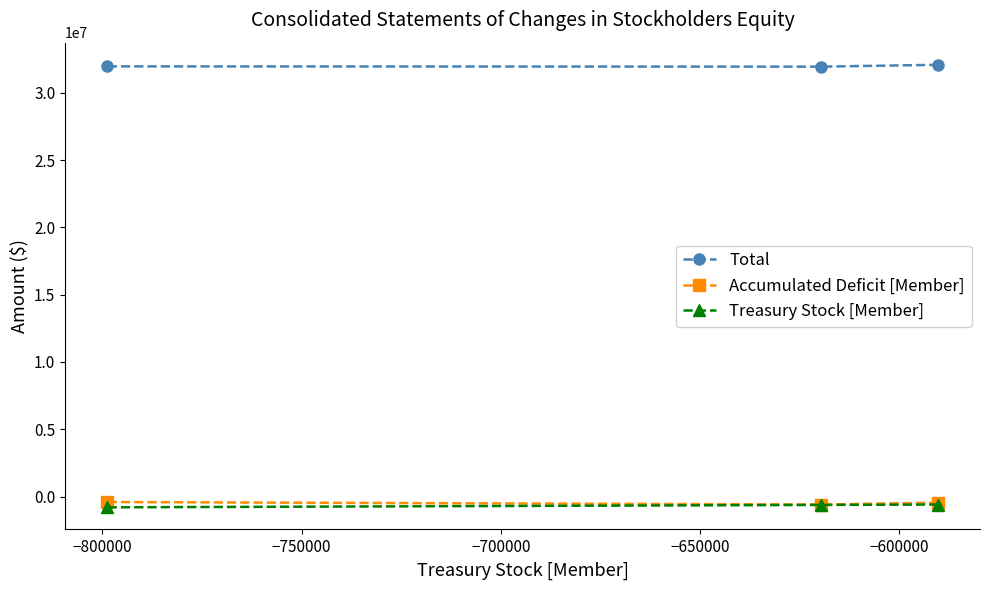

Rank the series by their maximum value, from highest to lowest.

Total, Accumulated Deficit [Member], Treasury Stock [Member]